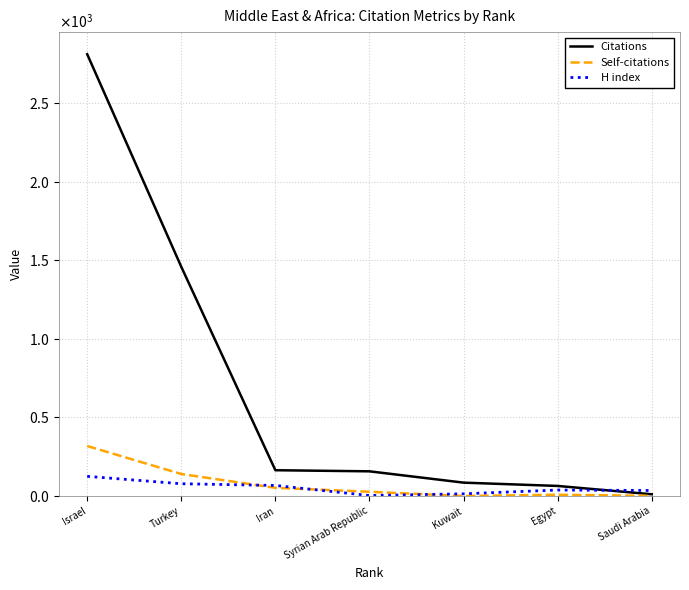

List the series in order of their peak value, highest first.

Citations, Self-citations, H index